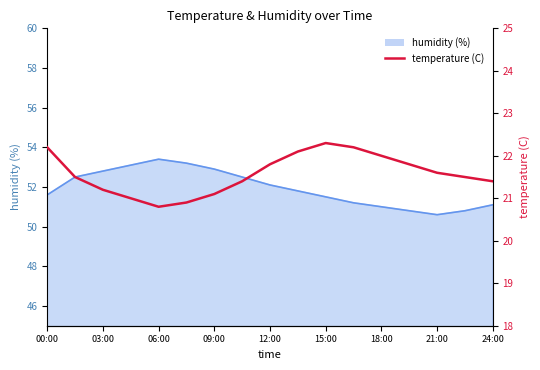

The value at 13 is 21.8. True or false?

True